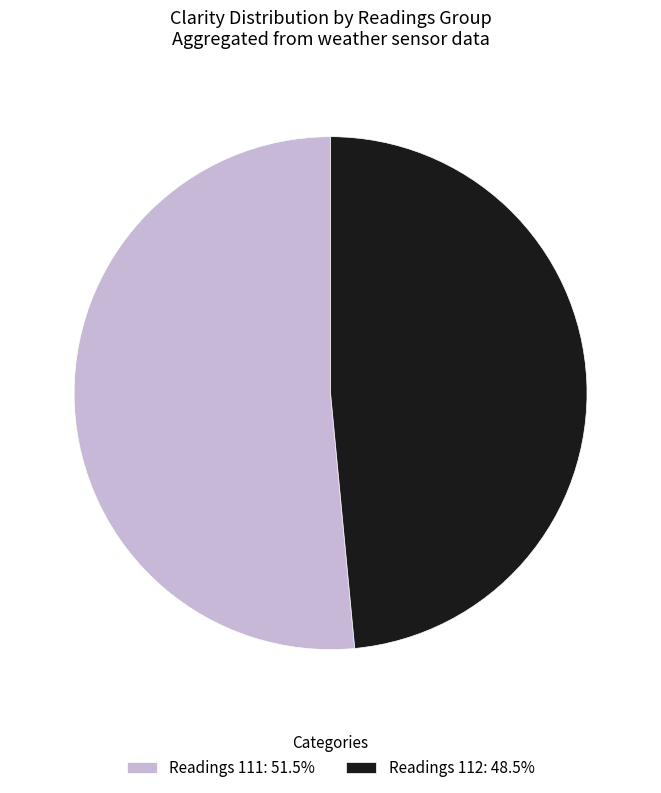

Do Readings 112: 48.5% and Readings 111: 51.5% together represent more than half of the pie?

Yes